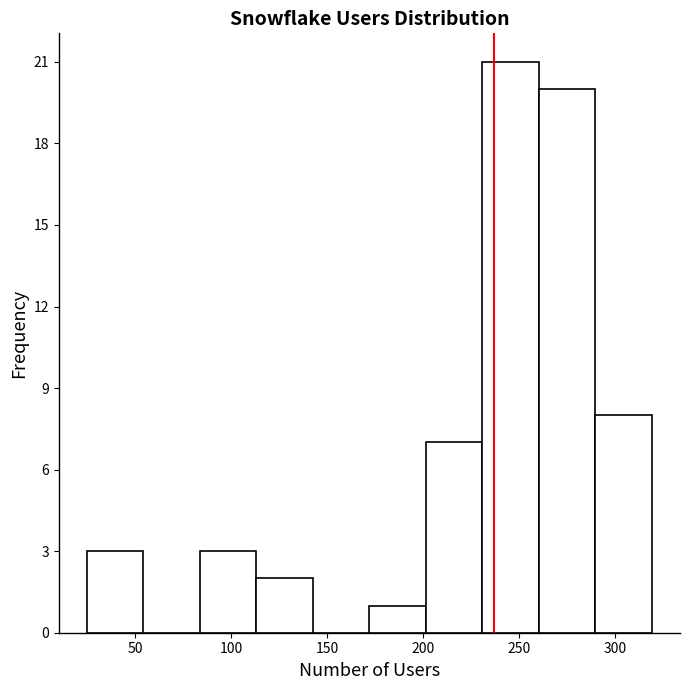

Reading left to right, transcribe this chart: for each bar, give the range it covers on the x-axis and its height. Neither the bar edges nor the heights are printed on the chart, so give them approximately, as read against the axes.

25 to 55: 3
55 to 85: 0
85 to 115: 3
115 to 145: 2
145 to 170: 0
170 to 200: 1
200 to 230: 7
230 to 260: 21
260 to 290: 20
290 to 320: 8